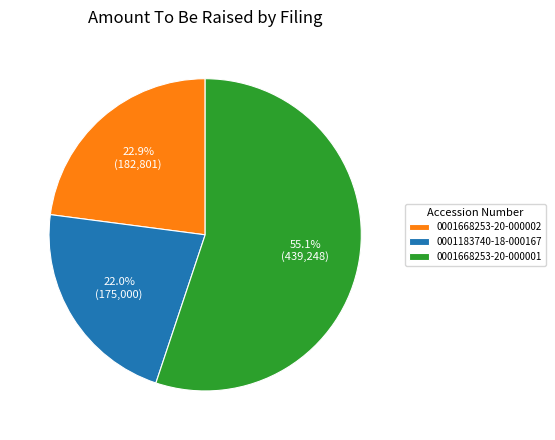

How many segments does this pie chart have?

3